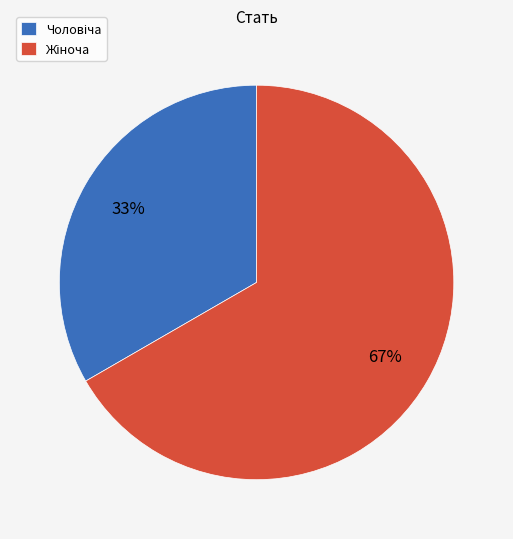

To the nearest percent, what is the average slice percentage?

50%